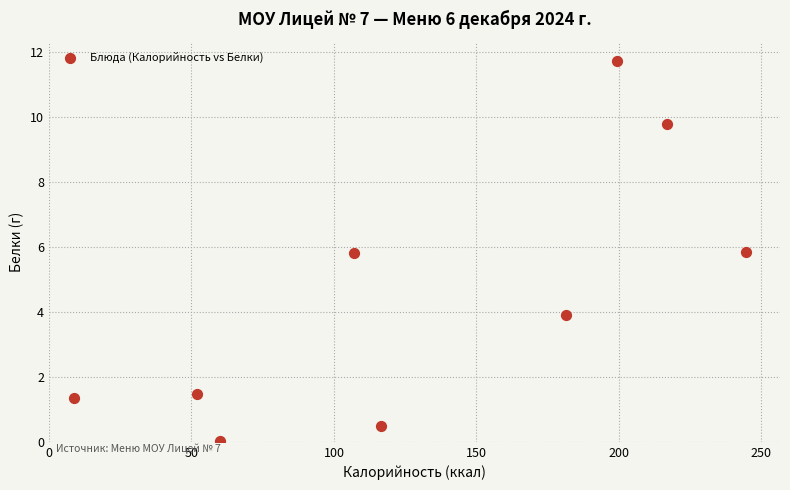

What is the average X value?

131.9